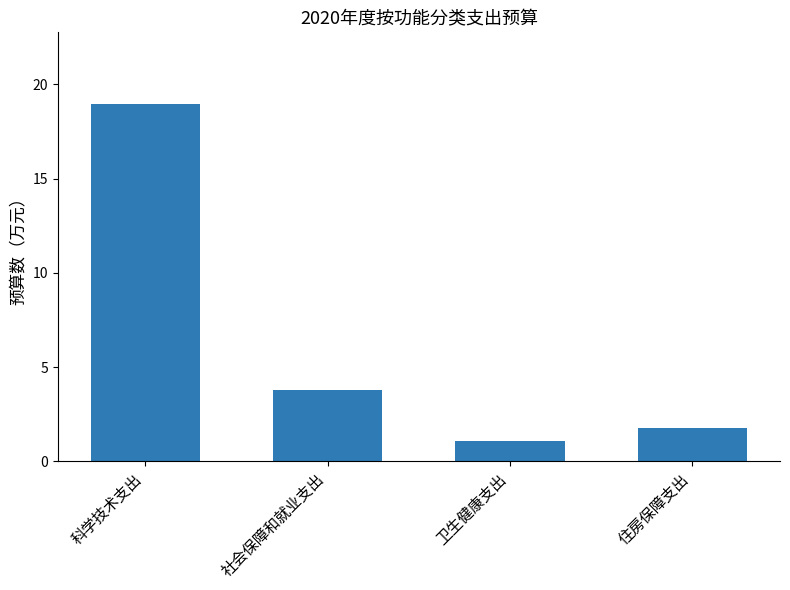

What is the difference between the maximum and second lowest values?

17.2